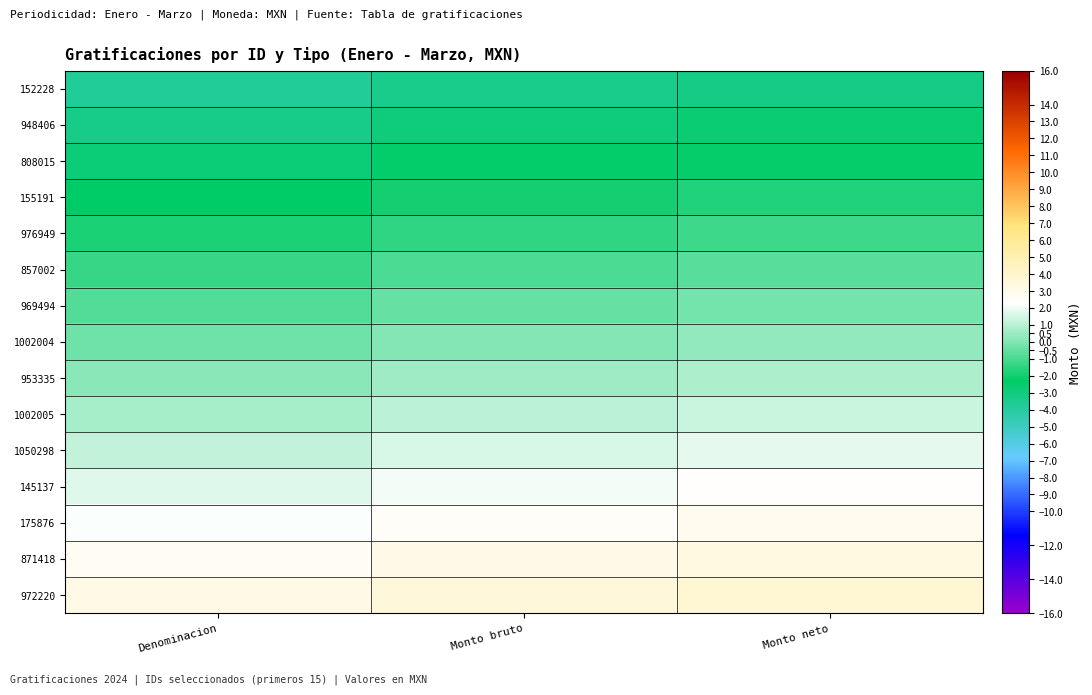

What is the spread (max minus min) of values at Monto neto?

7.0